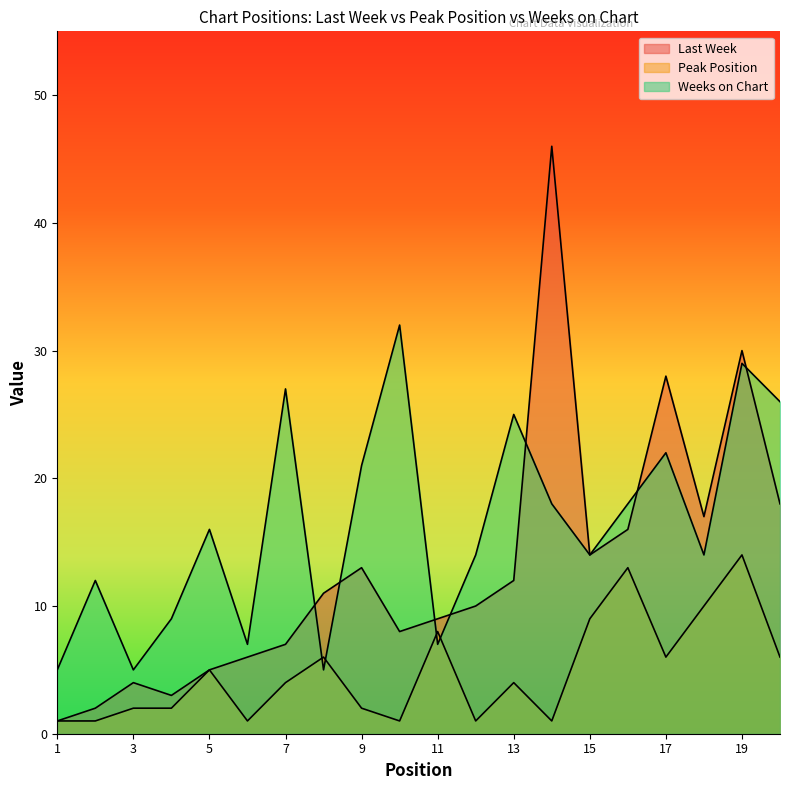

What is the total value across all series at 4?

14